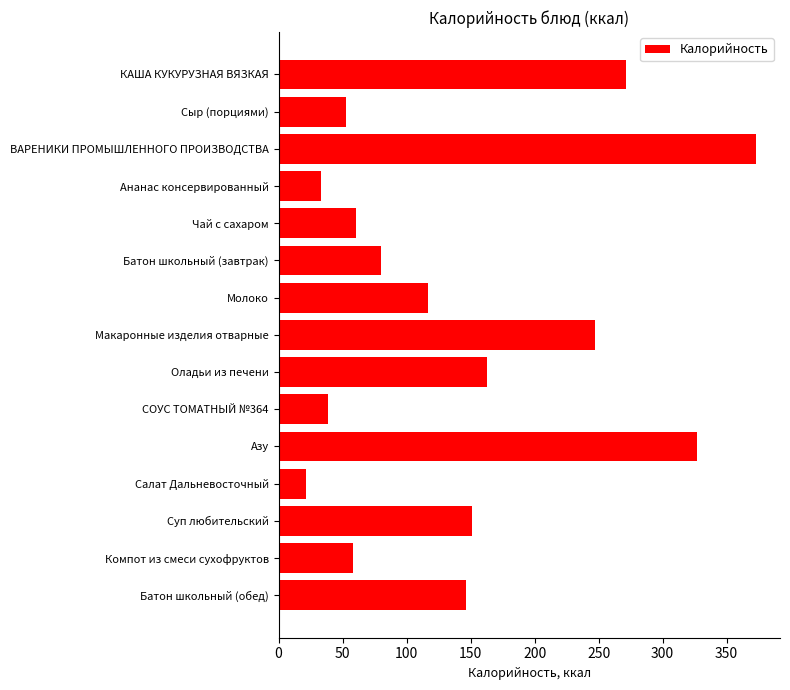

Approximately how many times larger is the value at Сыр (порциями) compared to Ананас консервированный?

1.6